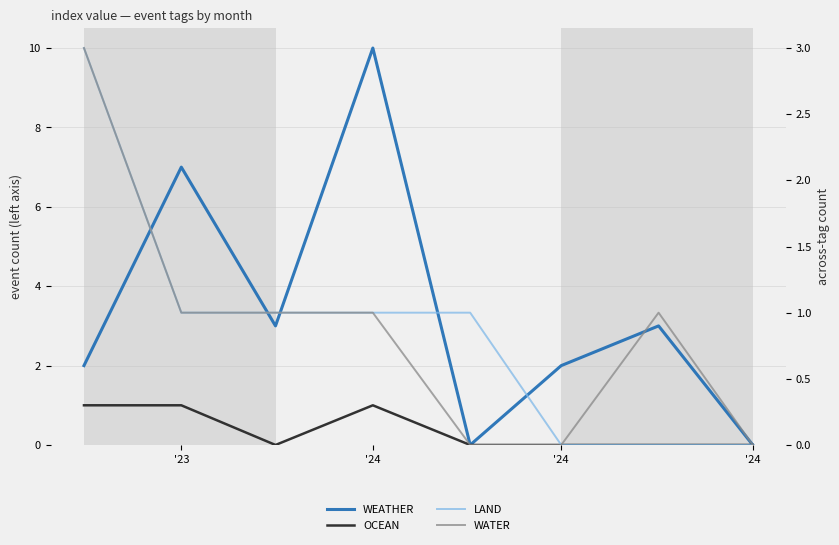

Which series has the widest spread of values?

WEATHER